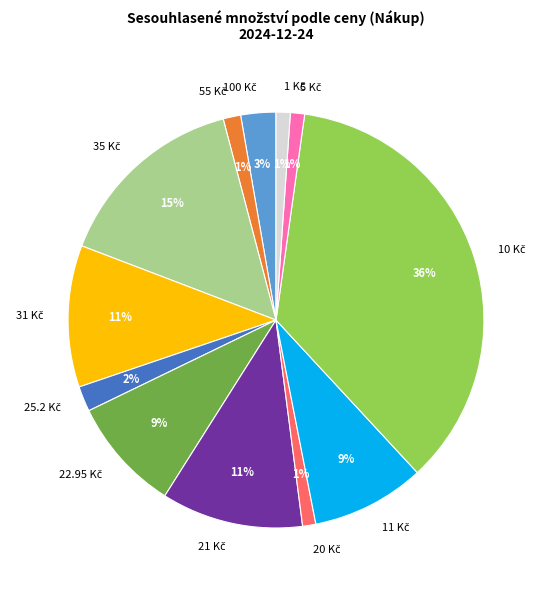

Count the number of slices in the pie.

12